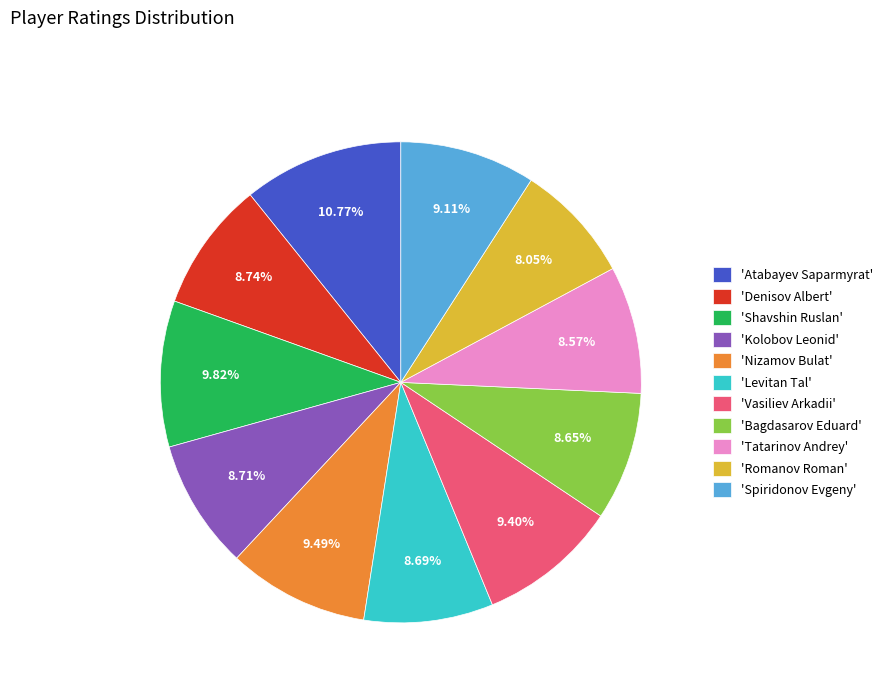

Combined, do 'Vasiliev Arkadii' and 'Denisov Albert' account for over 50%?

No